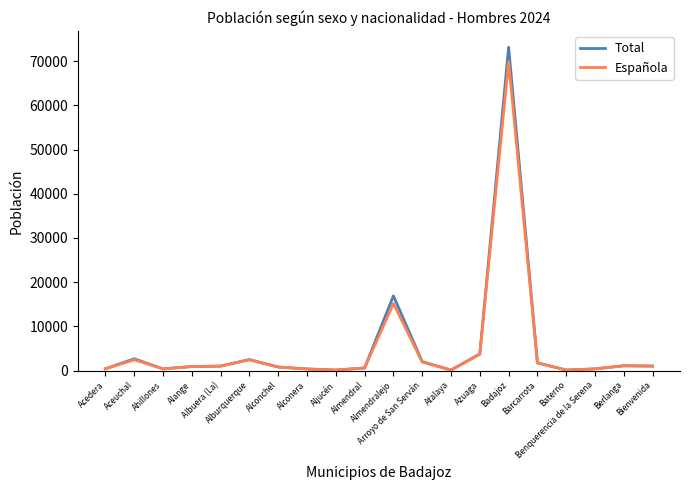

What is the maximum value shown in the chart?

73148